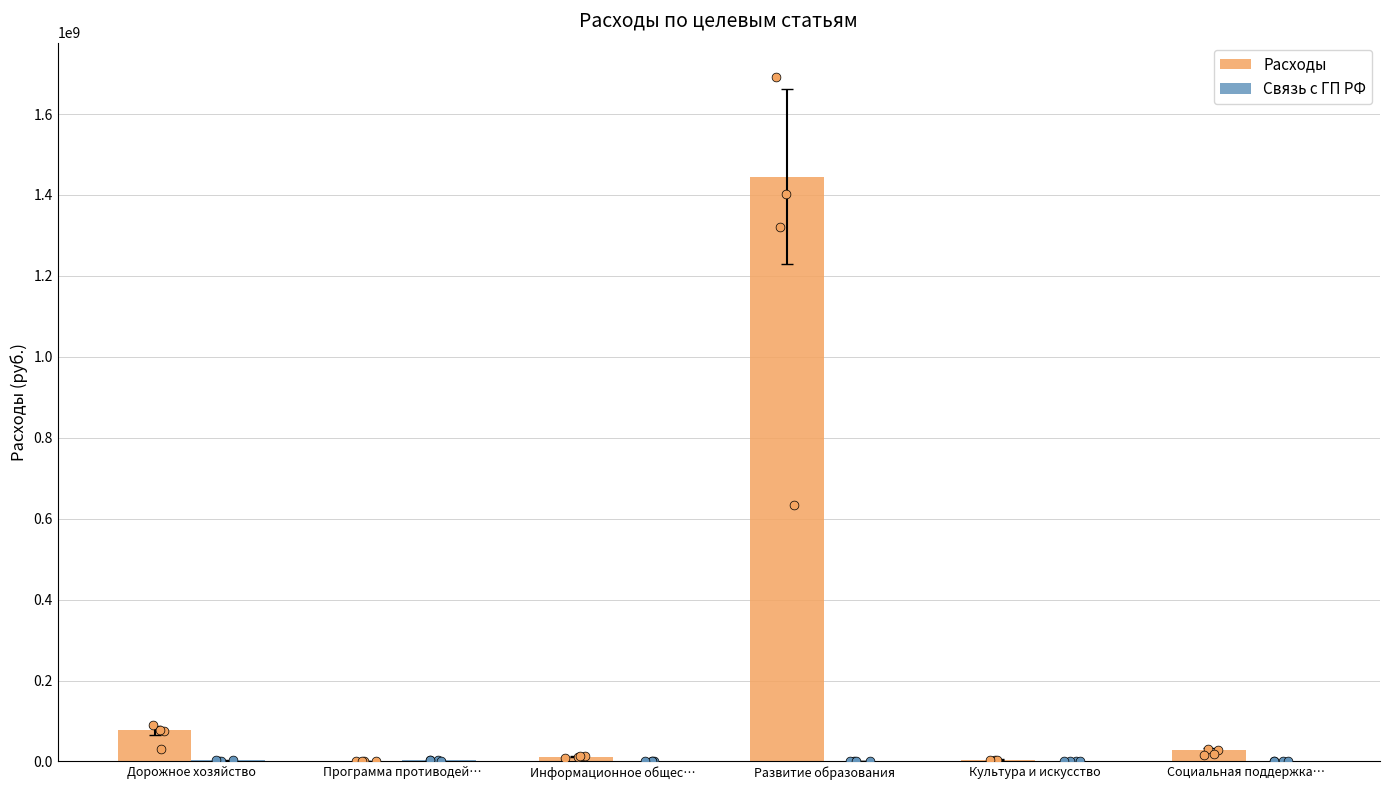

Is the value of Связь с ГП РФ at Информационное общес… greater than the value of Расходы at Дорожное хозяйство?

No